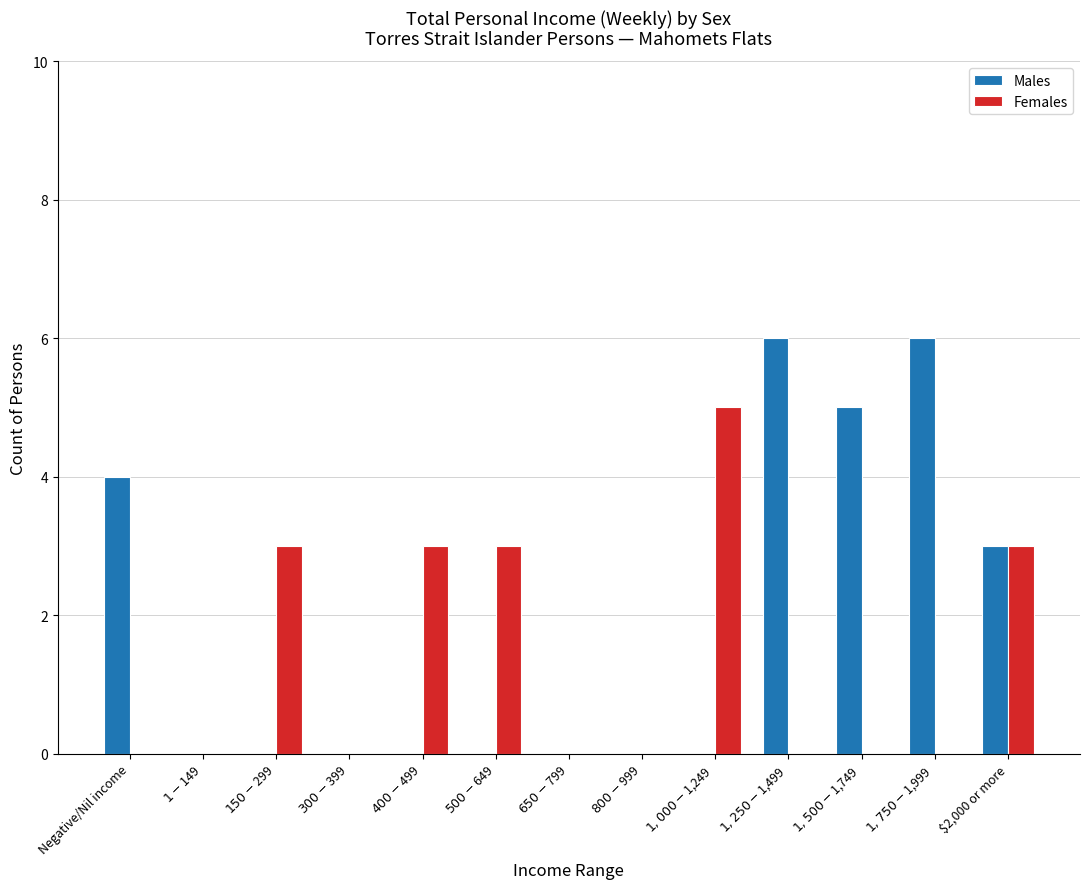

Reading right to left, what are all the values shown in this chart?

Males: 3	6	5	6	0	0	0	0	0	0	0	0	4
Females: 3	0	0	0	5	0	0	3	3	0	3	0	0